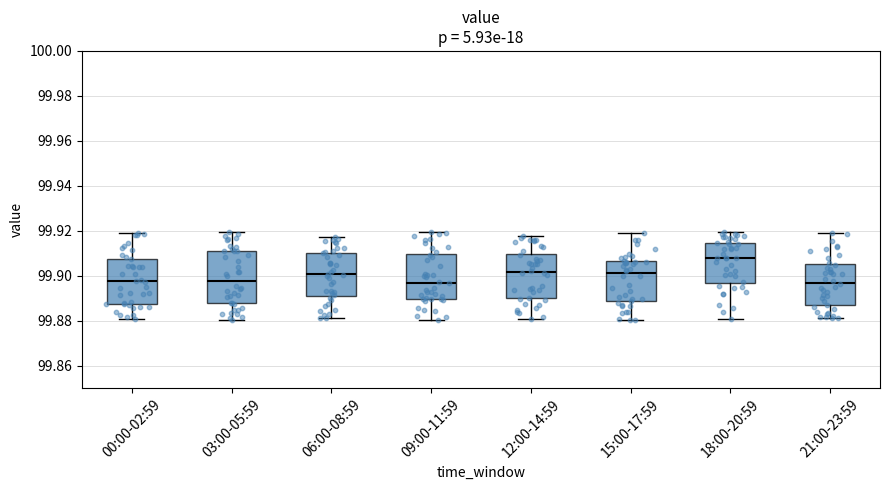

Where does the lower whisker of the box for 12:00-14:59 end on the y-axis? The values are not printed on the chart, so give them approximately, as read against the axis.

99.880